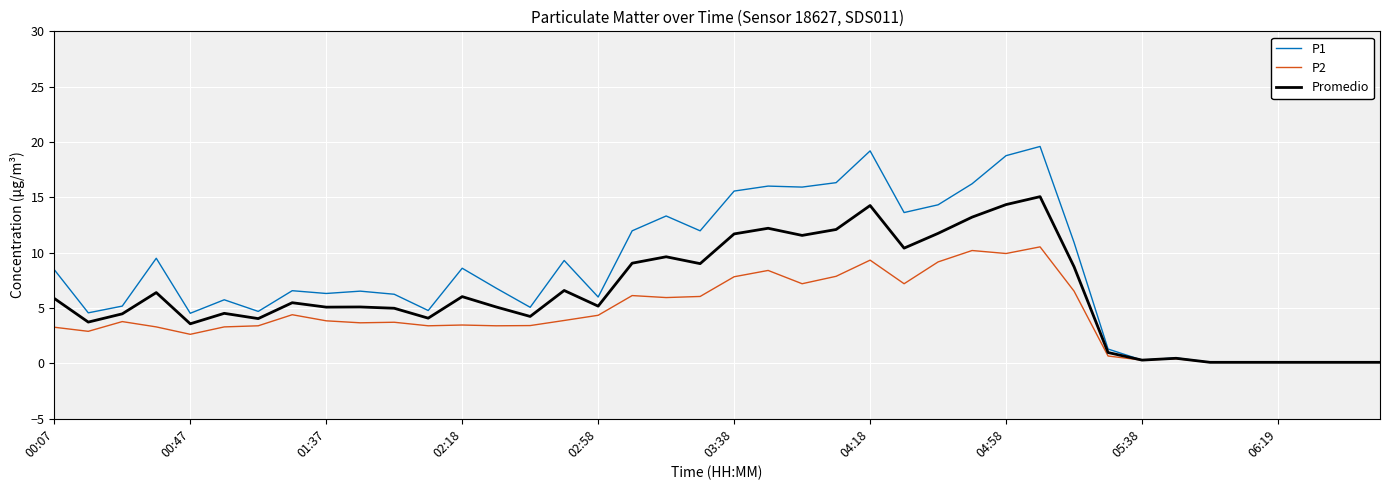

How many lines are shown in the chart?

3